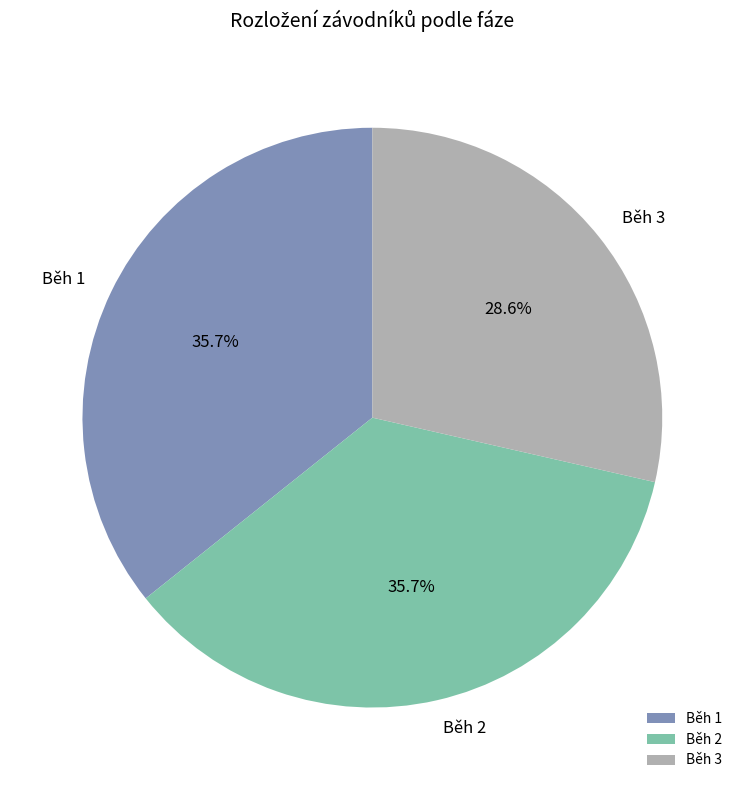

Is the sum of Běh 1 and Běh 3 greater than half?

Yes